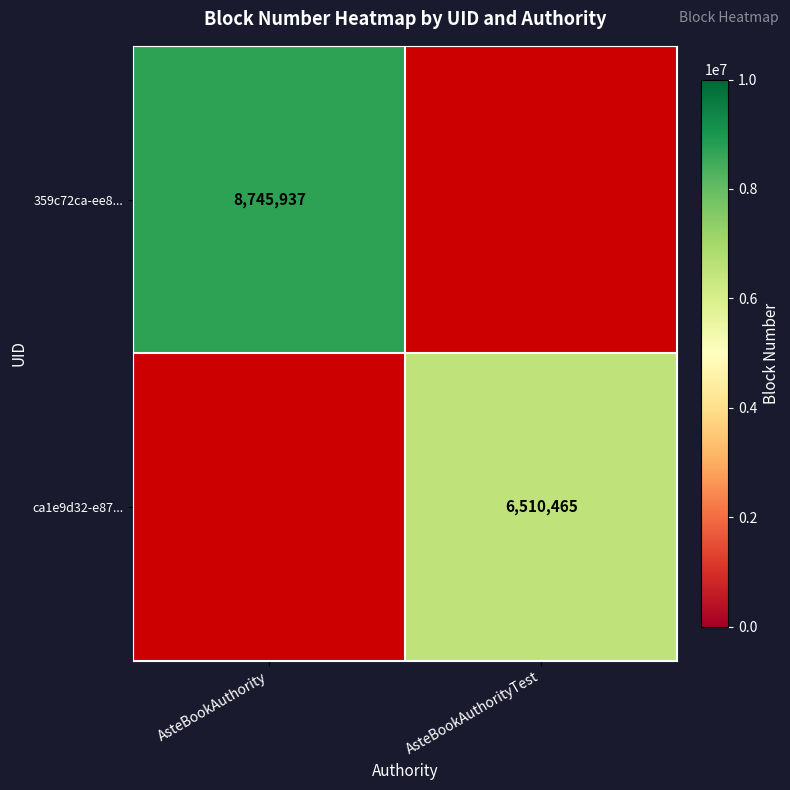

The value of 359c72ca-ee8... at AsteBookAuthority is 5597141. True or false?

False